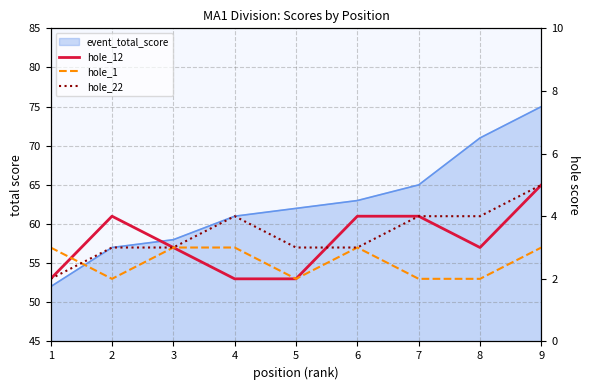

What is the difference between the maximum and minimum values in the hole_12 series?

3